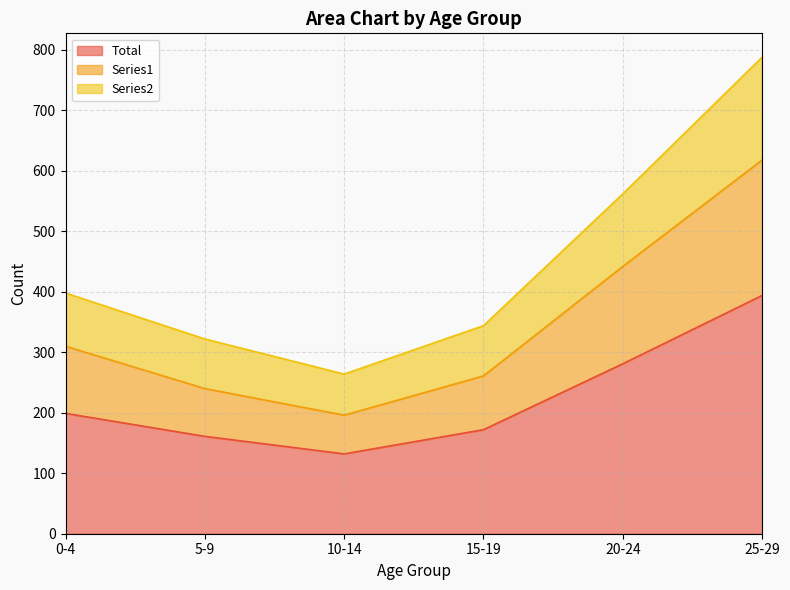

Which series changed the most between 15-19 and 25-29?

Series2